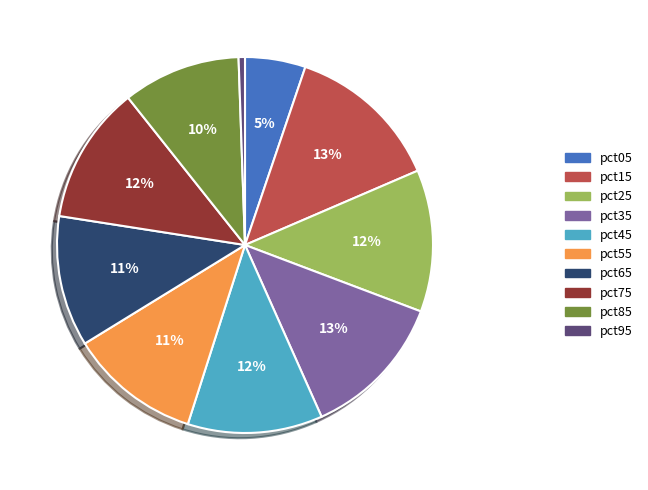

Which slice is the smallest?

pct95